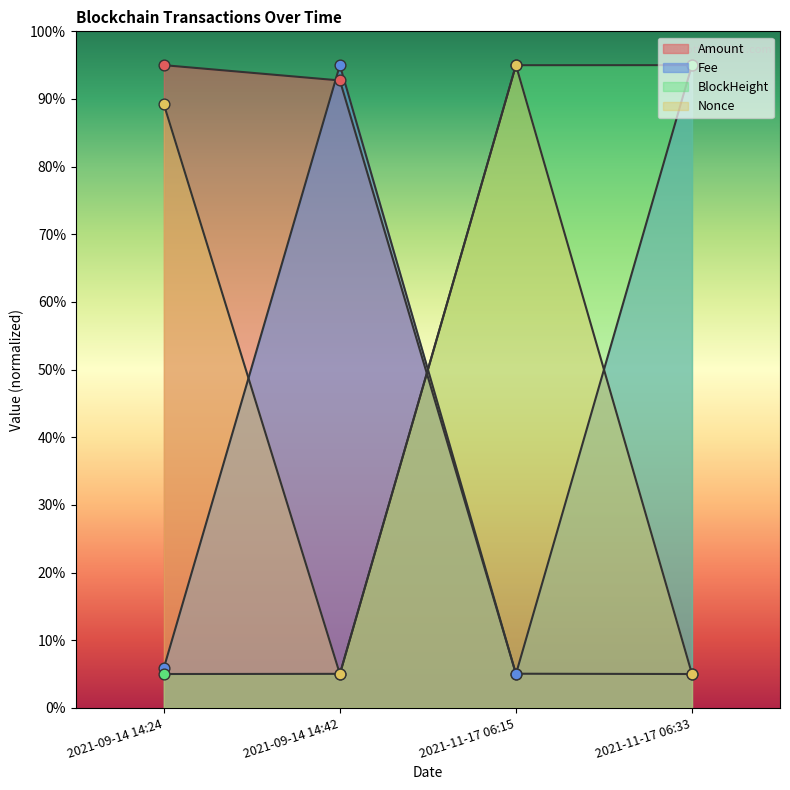

Which series contains the highest Y value?

Amount